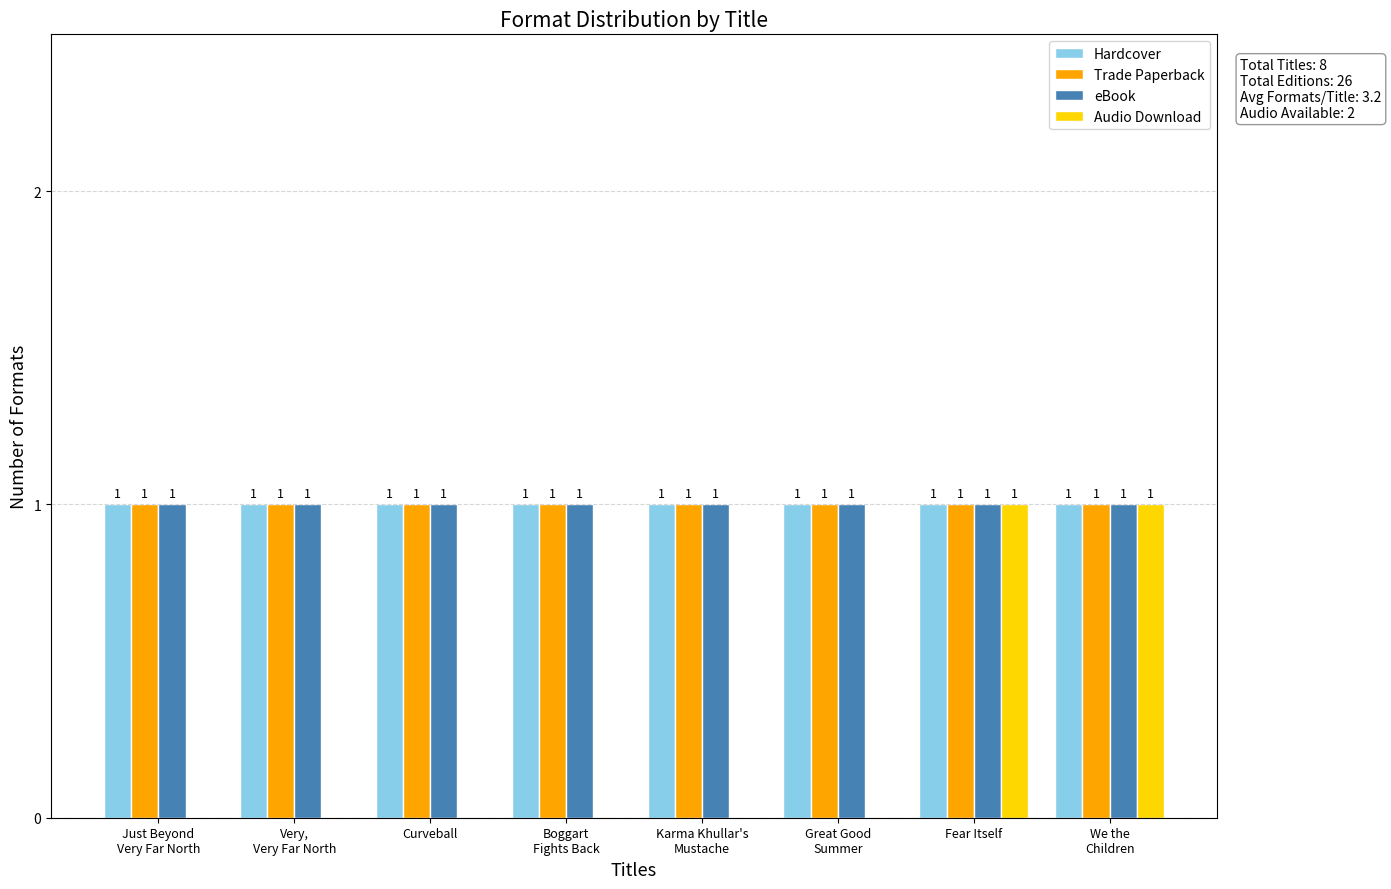

True or false: Hardcover has a value of 2 at Just Beyond
Very Far North.

False